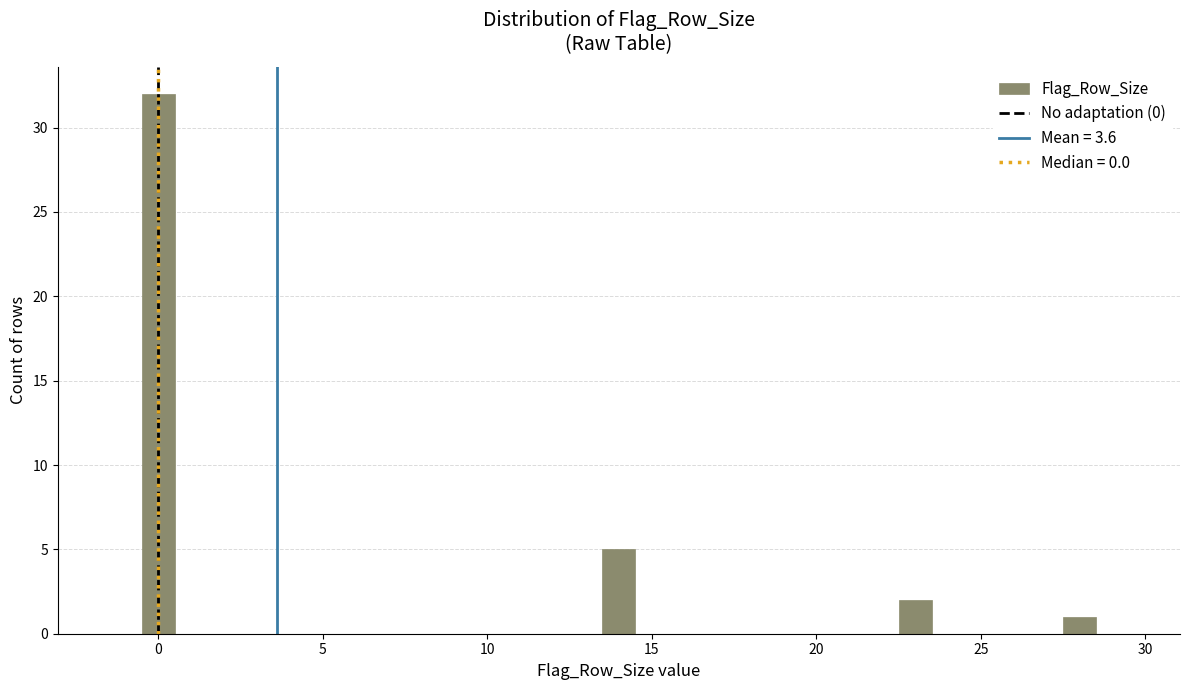

Around what value on the x-axis is the tallest bar? Give the approximate position of its centre, as read against the axis.

0.0